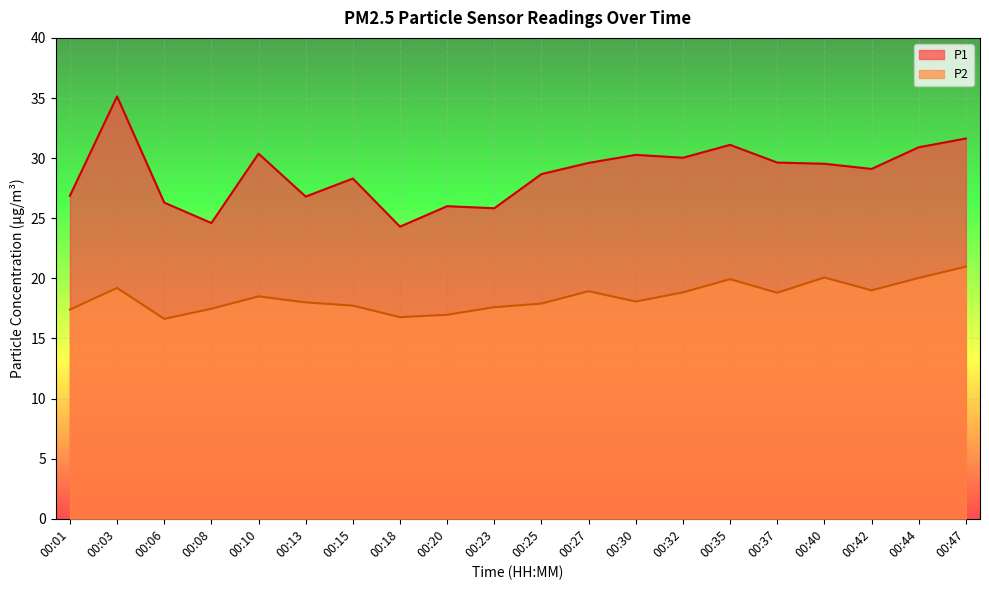

At 00:08, list the series in order from smallest to largest.

P2, P1